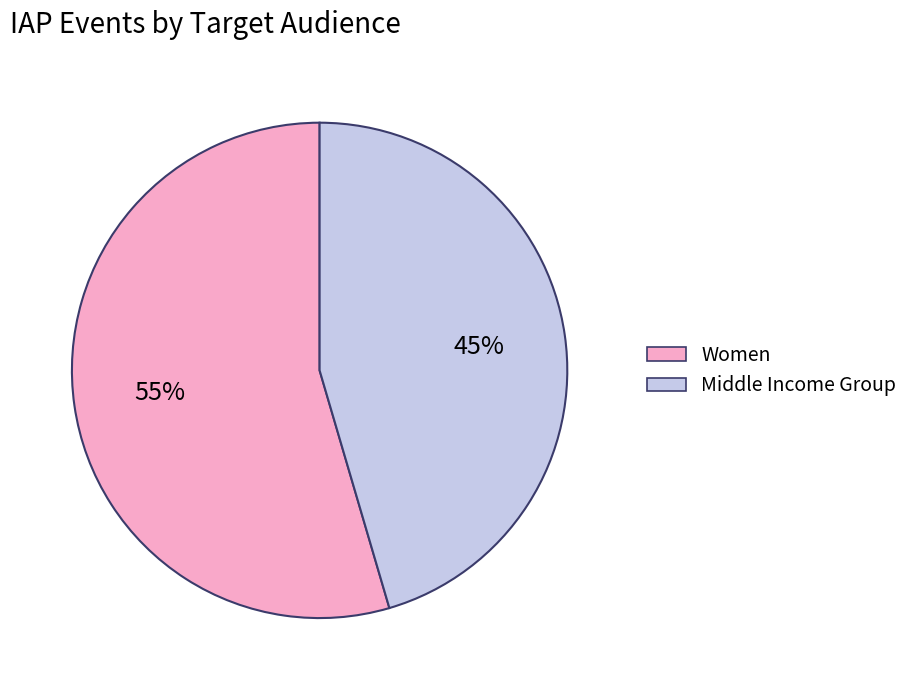

To the nearest percent, what is the combined percentage of Middle Income Group and Women?

100%